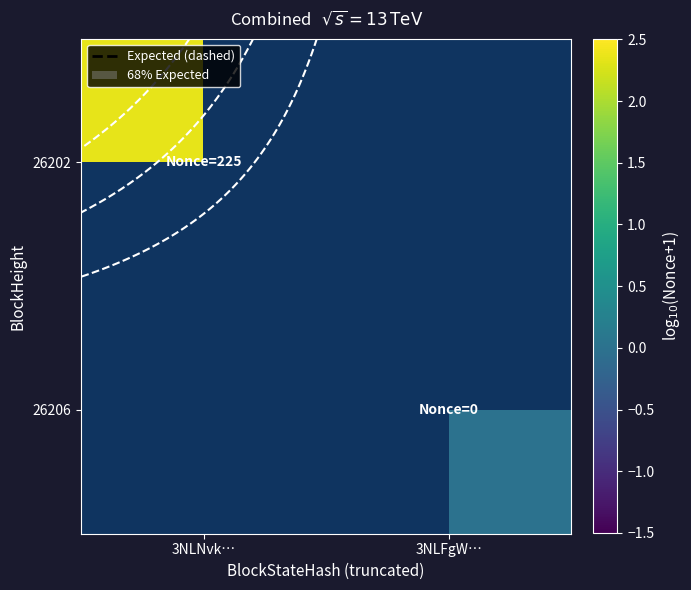

At 3NLNvk…, list the series in order from smallest to largest.

26206, 26202